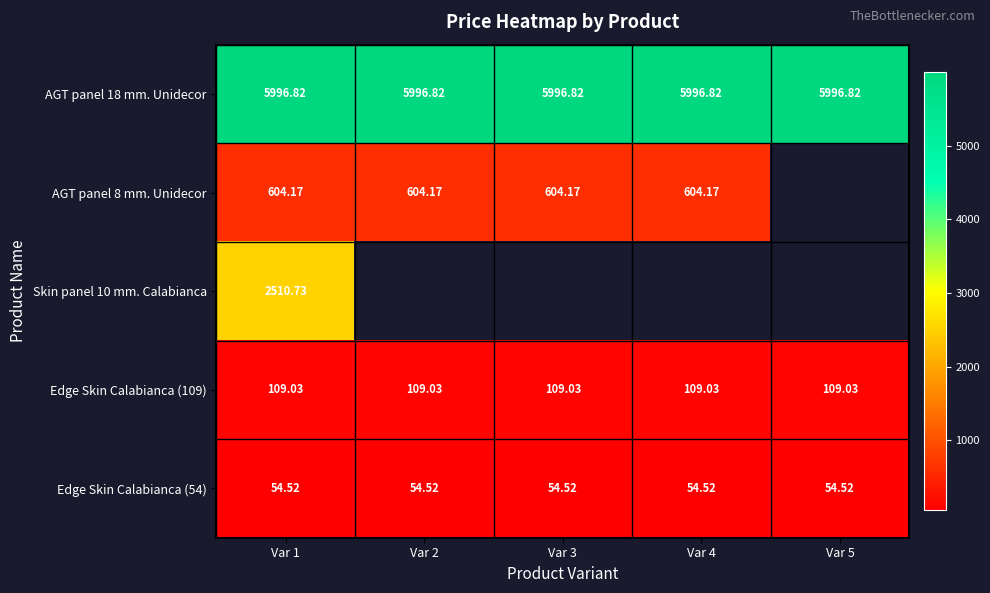

At which label is AGT panel 18 mm. Unidecor closest to 5996?

Var 1